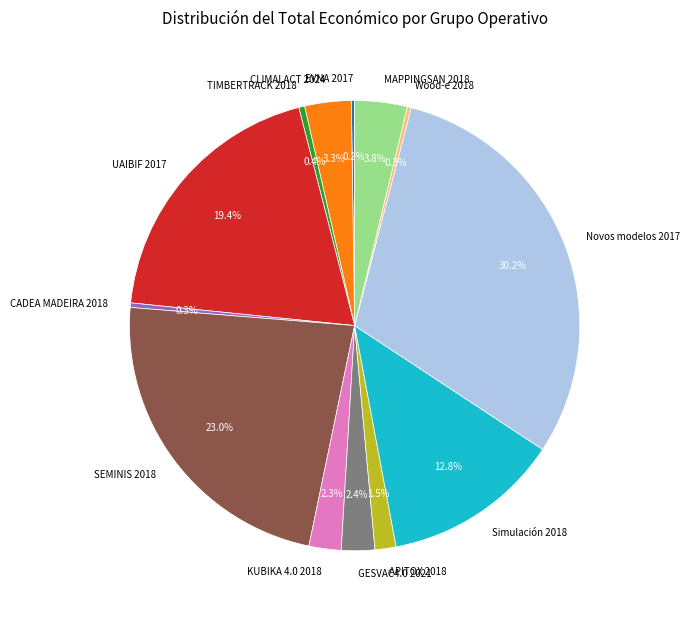

Which slice is the largest?

Novos modelos 2017